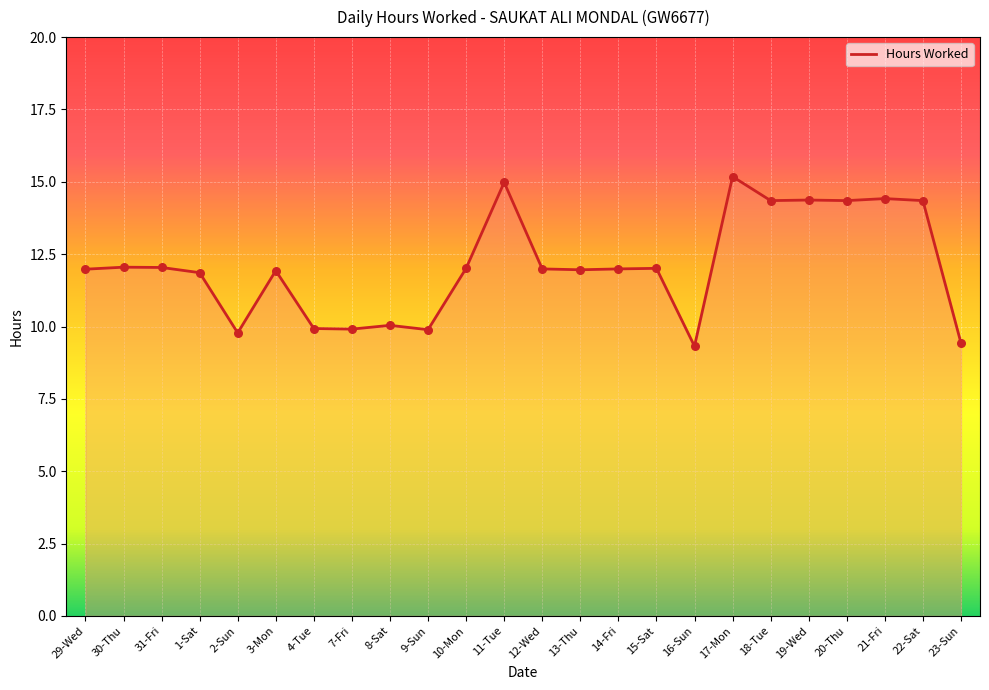

What is the change in value from 8-Sat to 10-Mon?

+2.0